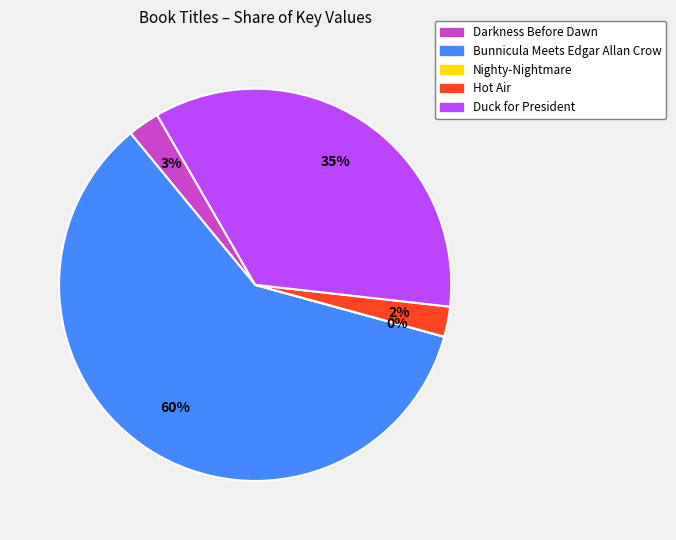

To the nearest percent, what is the average slice percentage?

20%